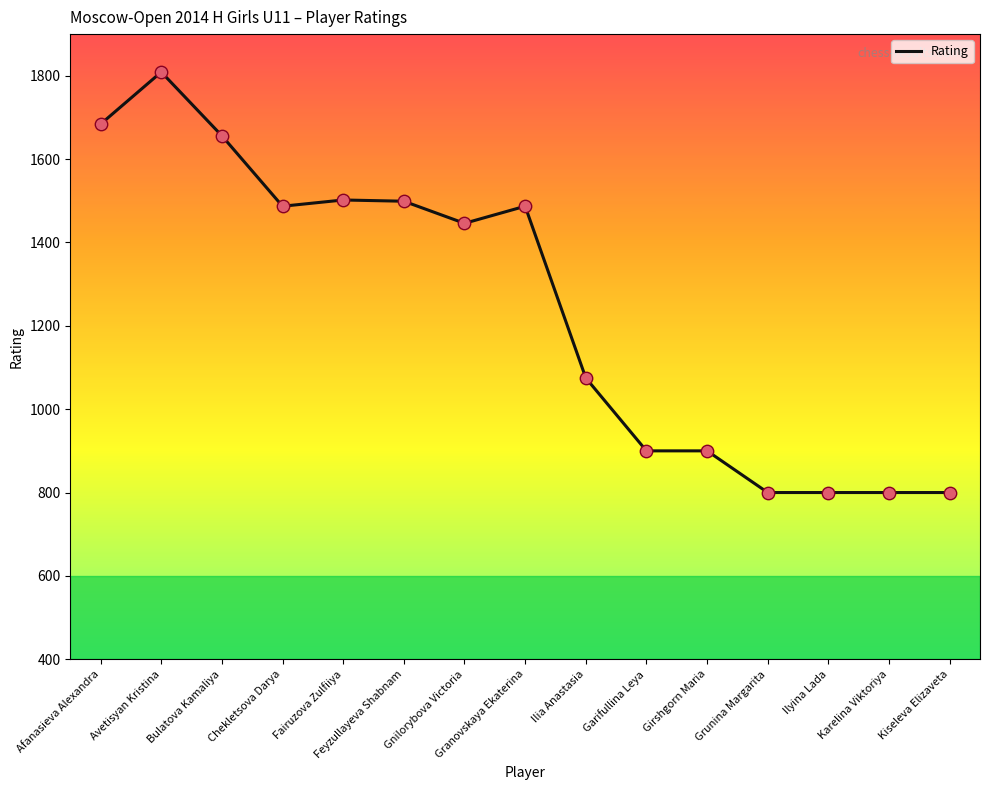

Between Bulatova Kamaliya and Ilia Anastasia, which is larger?

Bulatova Kamaliya